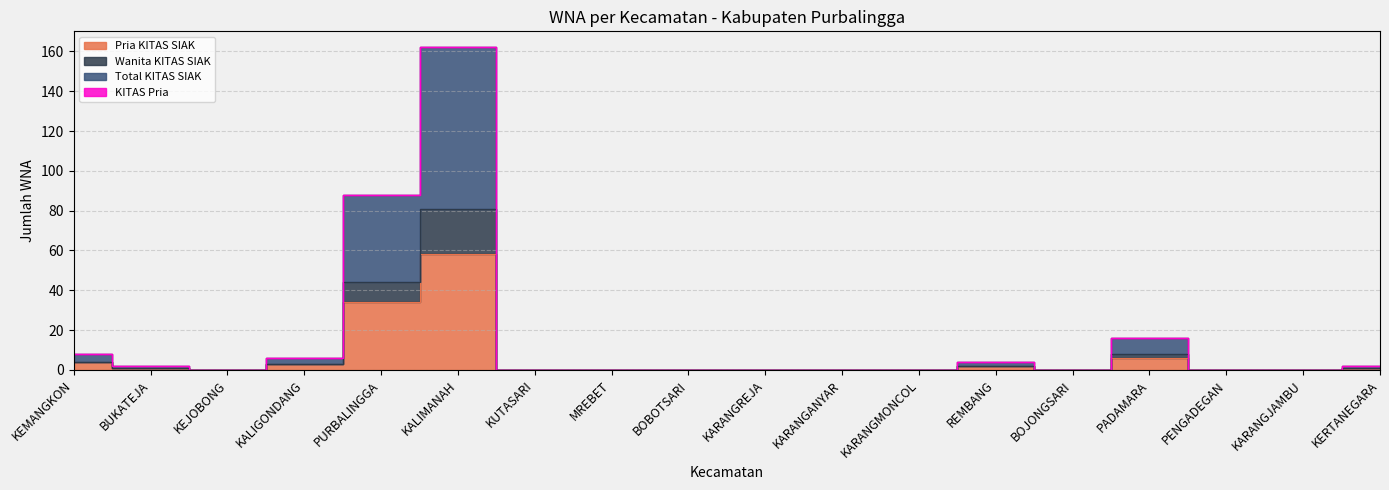

List the series in order of their overall mean, highest first.

Total KITAS SIAK, Wanita KITAS SIAK, Pria KITAS SIAK